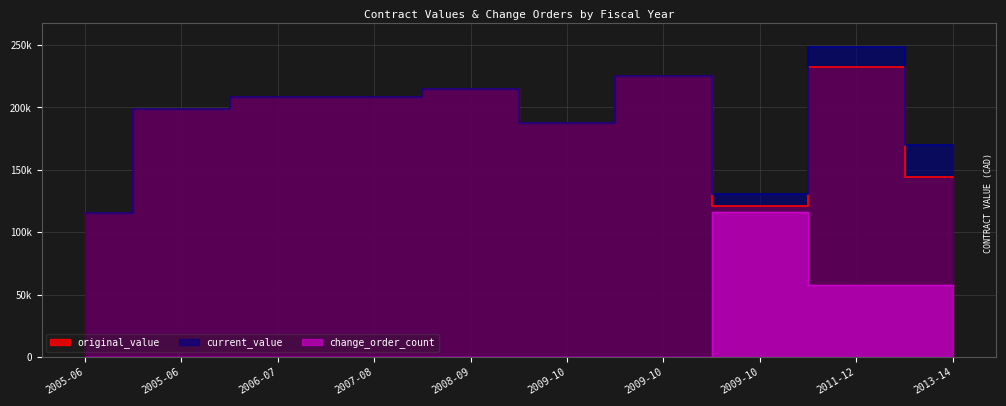

List the series in order of their peak value, lowest first.

change_order_count, original_value, current_value